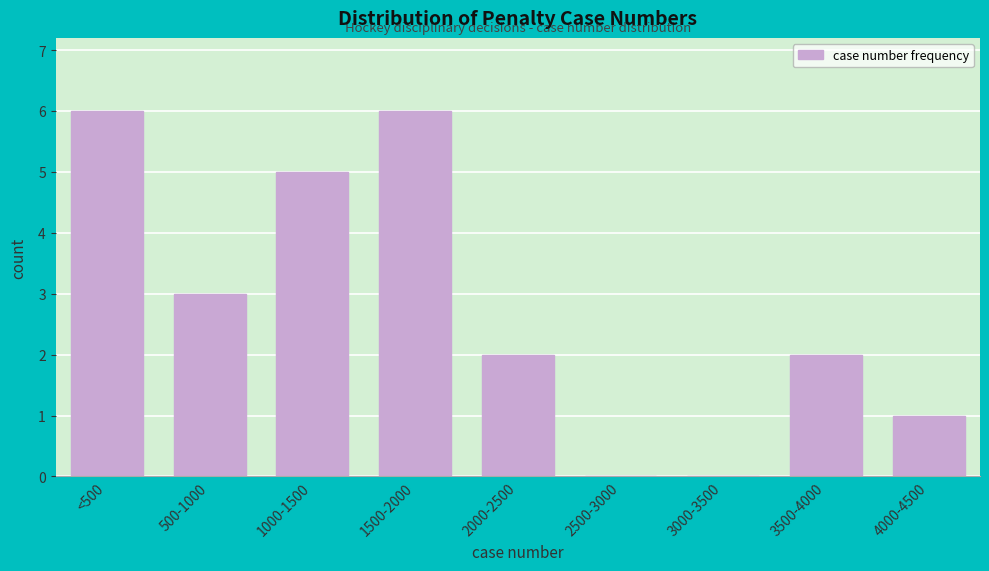

Which has a higher value, 500-1000 or 2000-2500?

500-1000